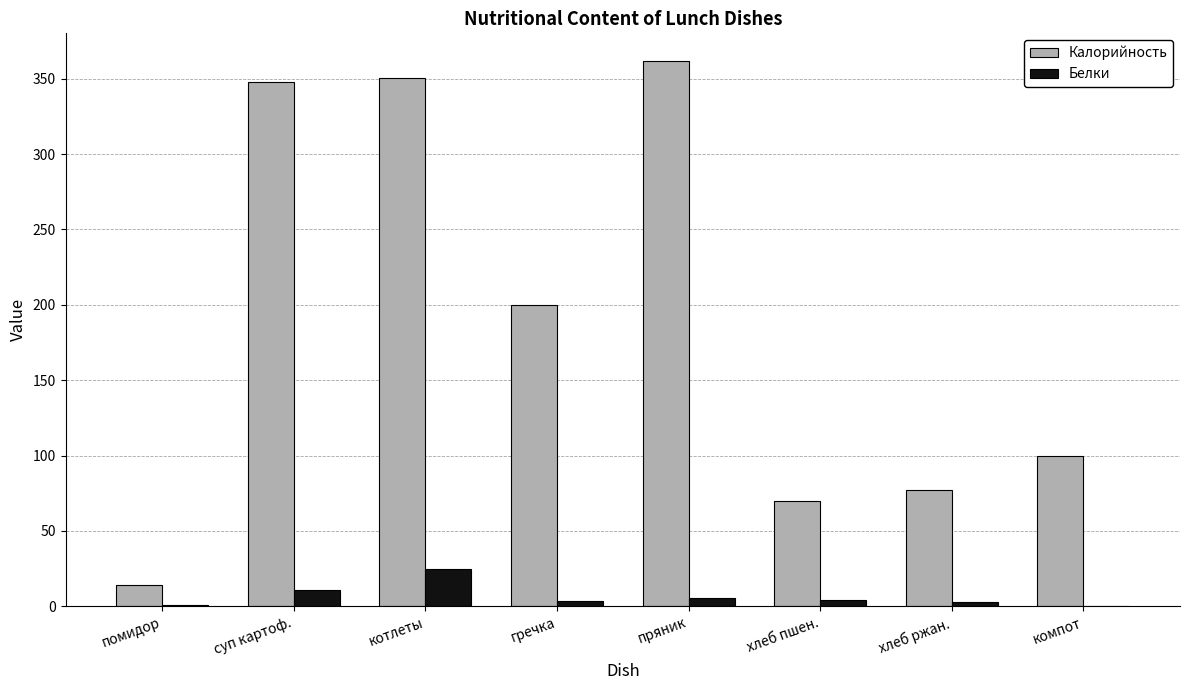

Which category has the highest value in the Калорийность series?

пряник